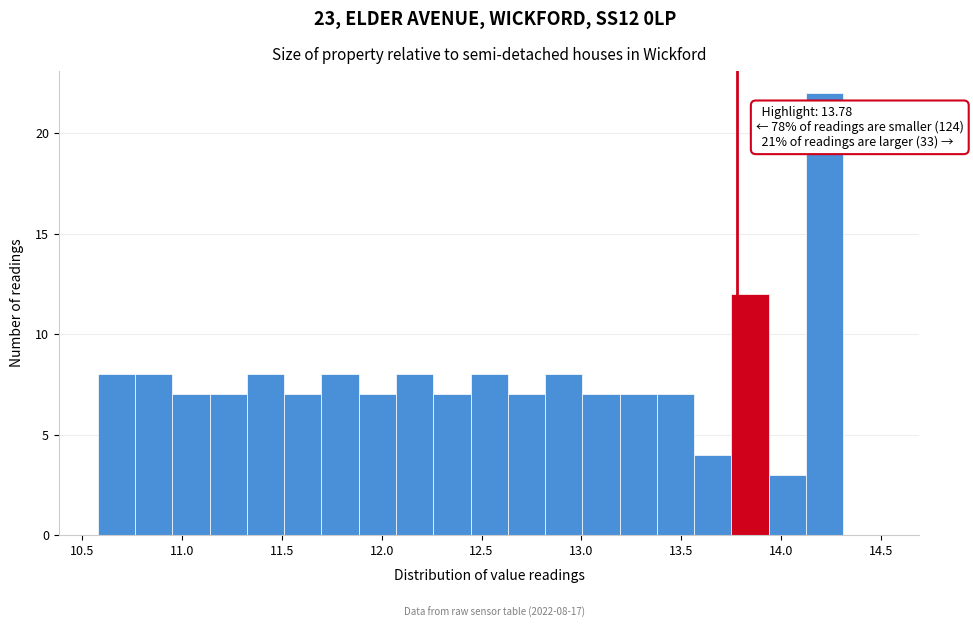

Read against the x-axis, roughly where is the centre of the tallest bar?

14.20